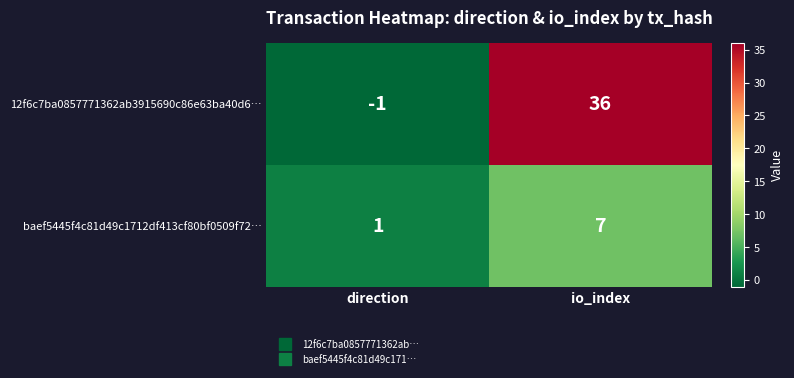

Rank the series by their maximum value, from lowest to highest.

baef5445f4c81d49c1712df413cf80bf0509f72…, 12f6c7ba0857771362ab3915690c86e63ba40d6…